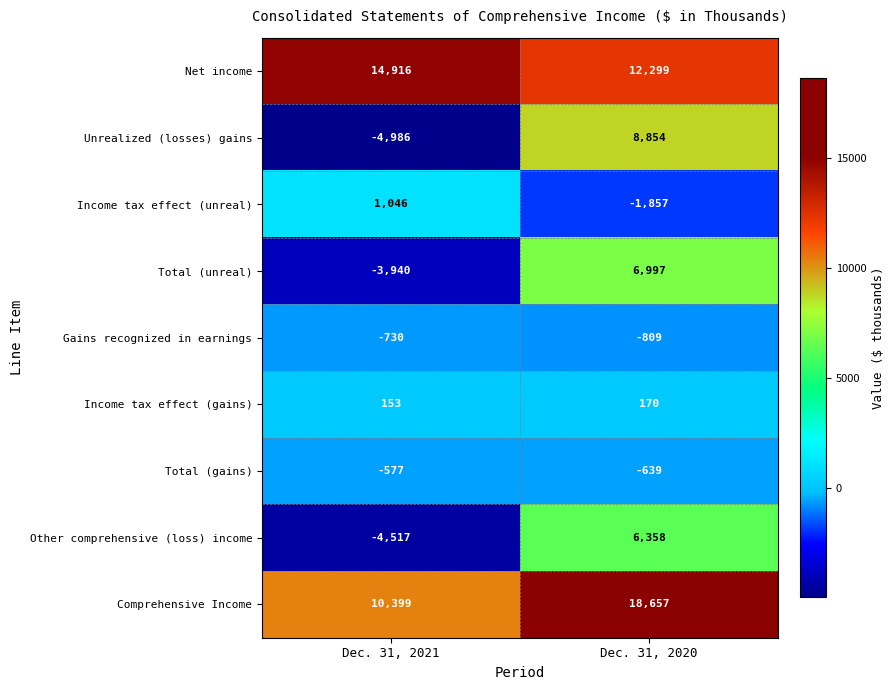

Reading left to right, list all the values displayed in this chart.

Net income: Dec. 31, 2021=14916	Dec. 31, 2020=12299
Unrealized (losses) gains: Dec. 31, 2021=-4986	Dec. 31, 2020=8854
Income tax effect (unreal): Dec. 31, 2021=1046	Dec. 31, 2020=-1857
Total (unreal): Dec. 31, 2021=-3940	Dec. 31, 2020=6997
Gains recognized in earnings: Dec. 31, 2021=-730	Dec. 31, 2020=-809
Income tax effect (gains): Dec. 31, 2021=153	Dec. 31, 2020=170
Total (gains): Dec. 31, 2021=-577	Dec. 31, 2020=-639
Other comprehensive (loss) income: Dec. 31, 2021=-4517	Dec. 31, 2020=6358
Comprehensive Income: Dec. 31, 2021=10399	Dec. 31, 2020=18657